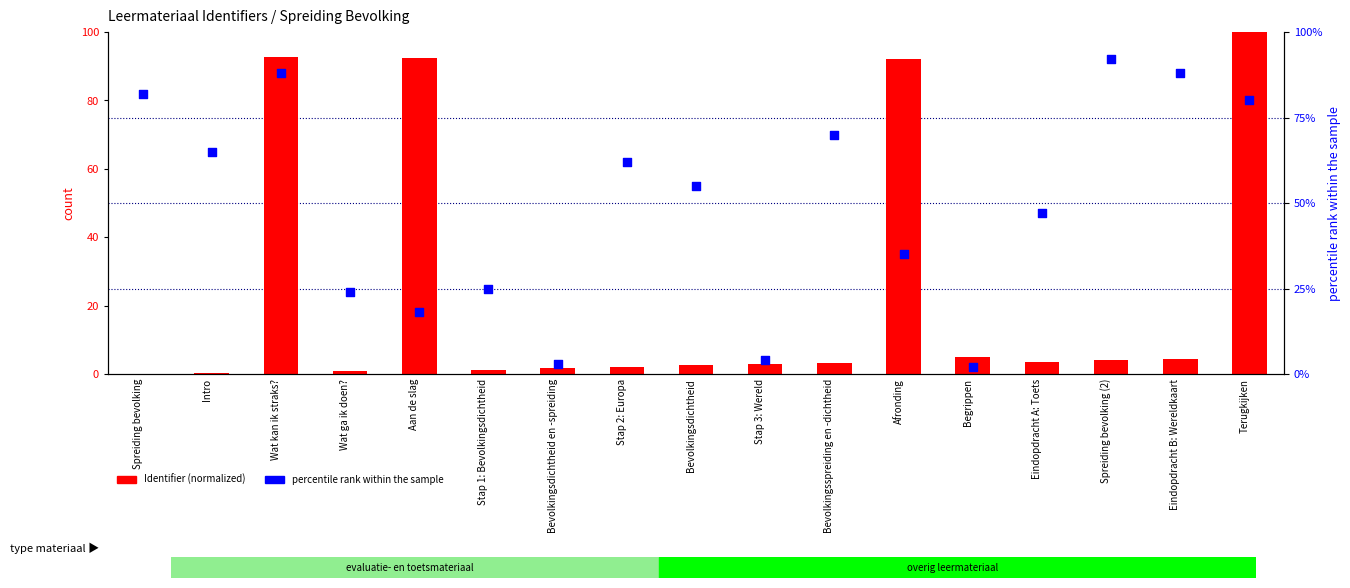

At how many categories does at least one series exceed 91?

5